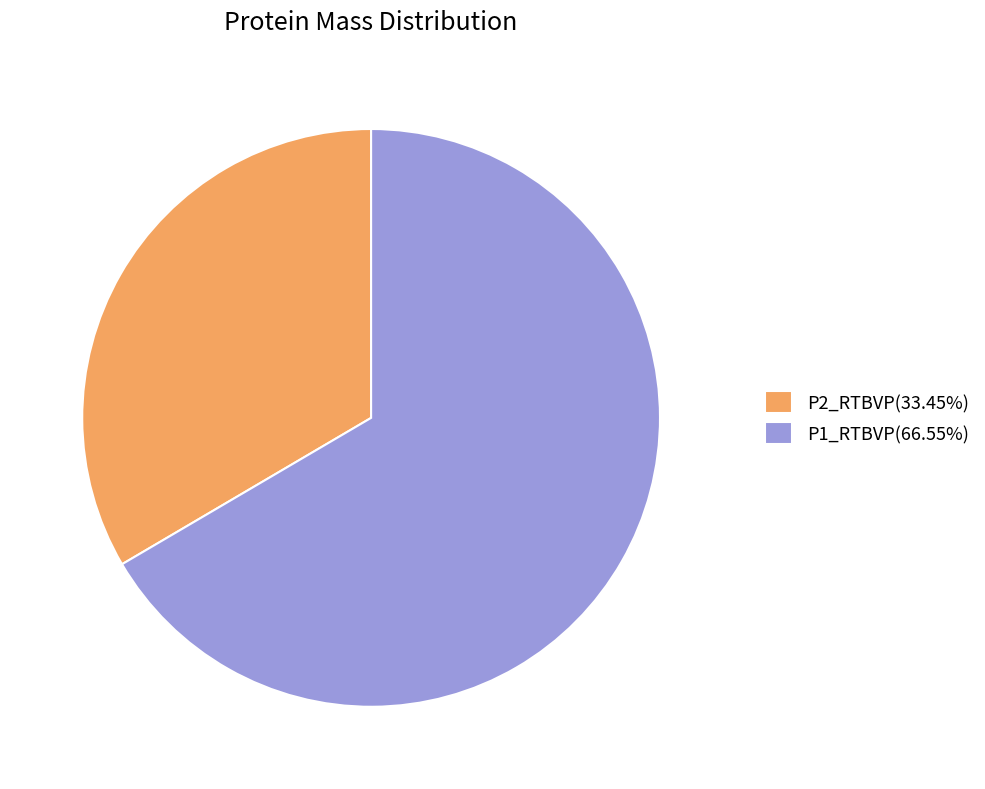

Combined, do P1_RTBVP(66.55%) and P2_RTBVP(33.45%) account for over 50%?

Yes